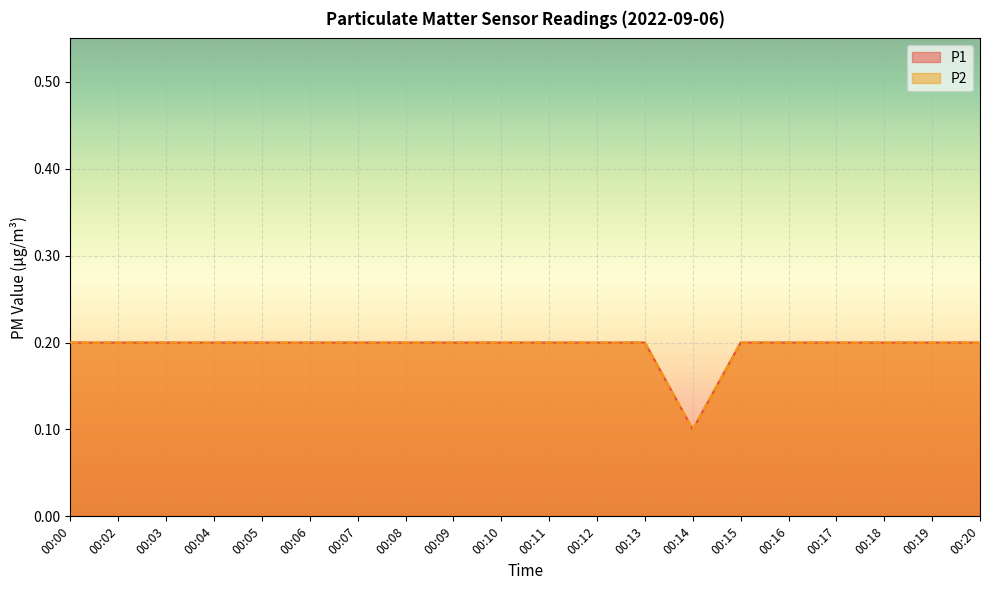

Is it true that P2 equals 0.1 at 00:17?

False